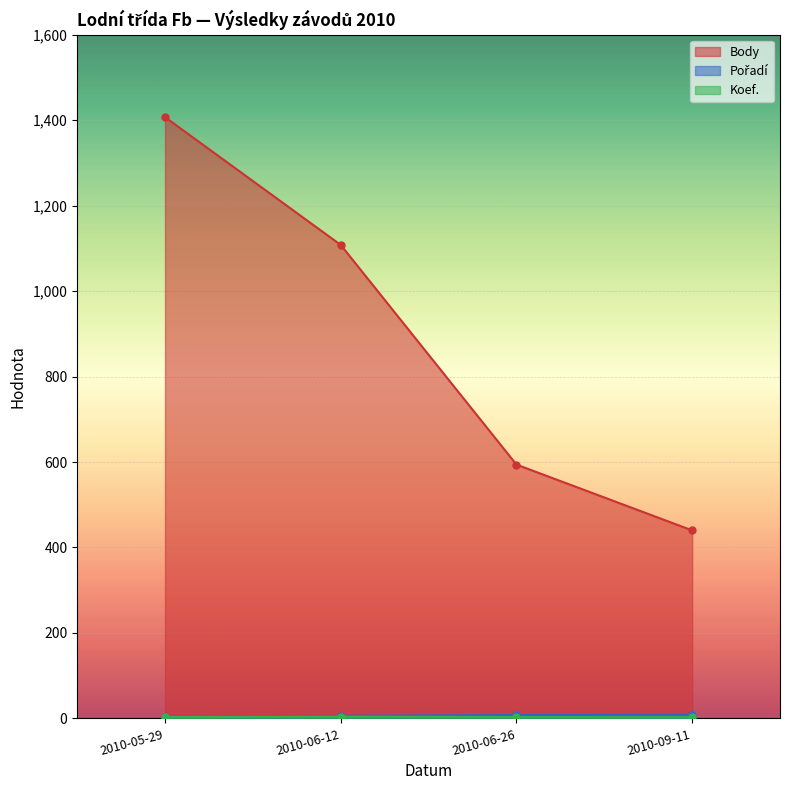

What value does the Pořadí series have at 2010-06-26?

8